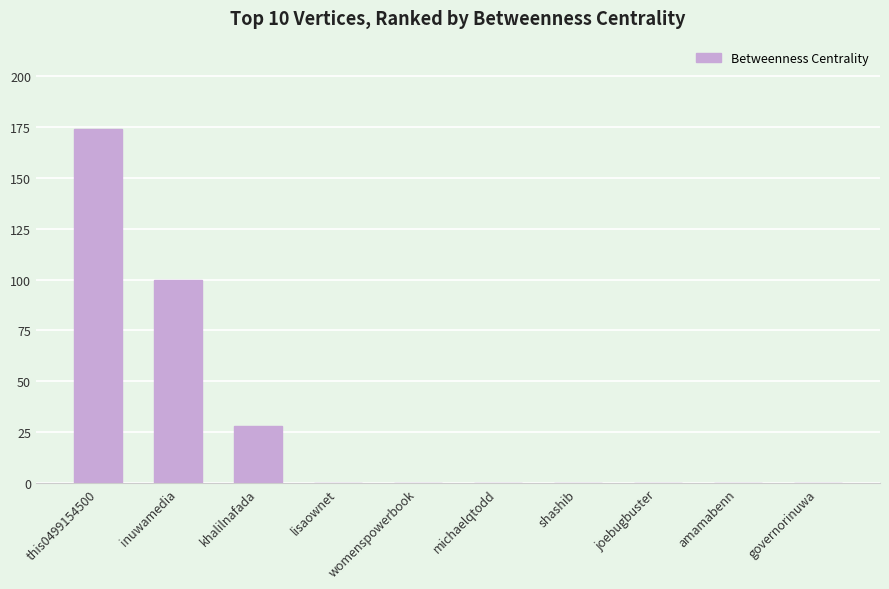

True or false: the data shows 0 at womenspowerbook.

True